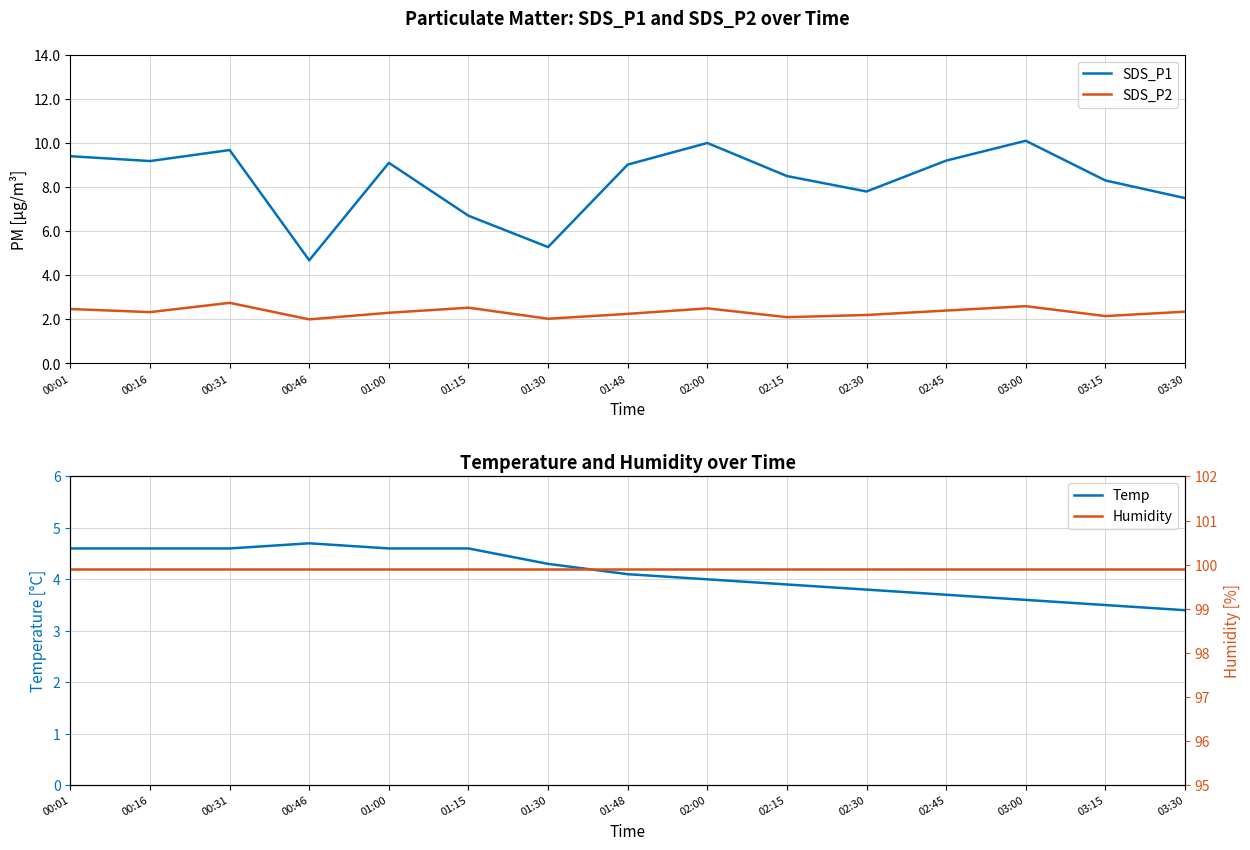

What is the value of the Humidity point at the 10th from the left?

99.9